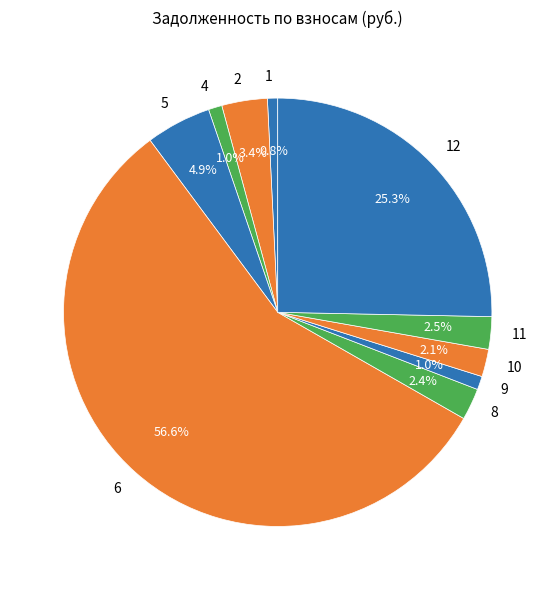

Which category has the biggest portion of the pie?

6